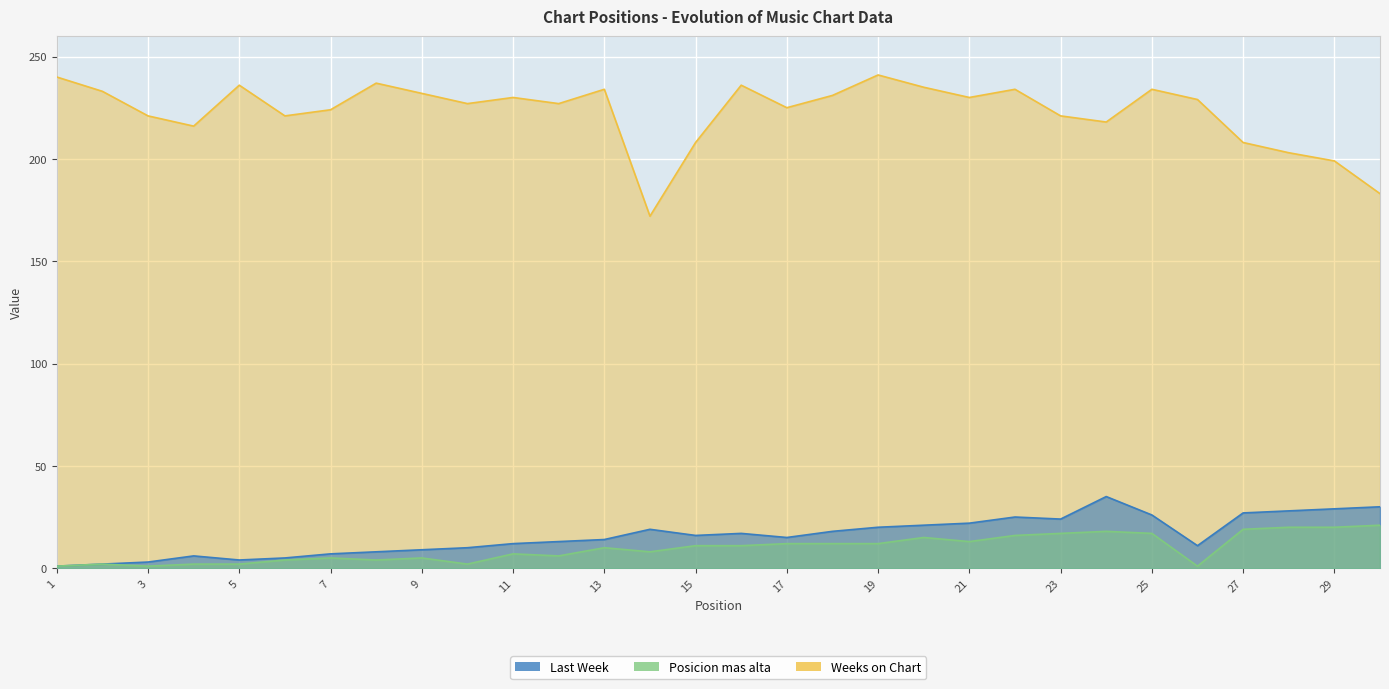

What is the total value across all series at 28?

251